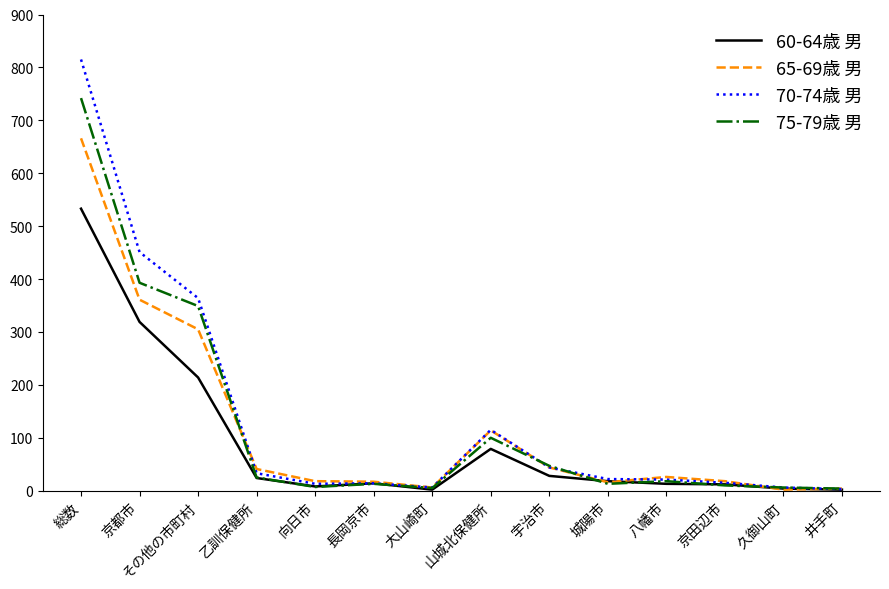

What position from the right is 乙訓保健所?

11